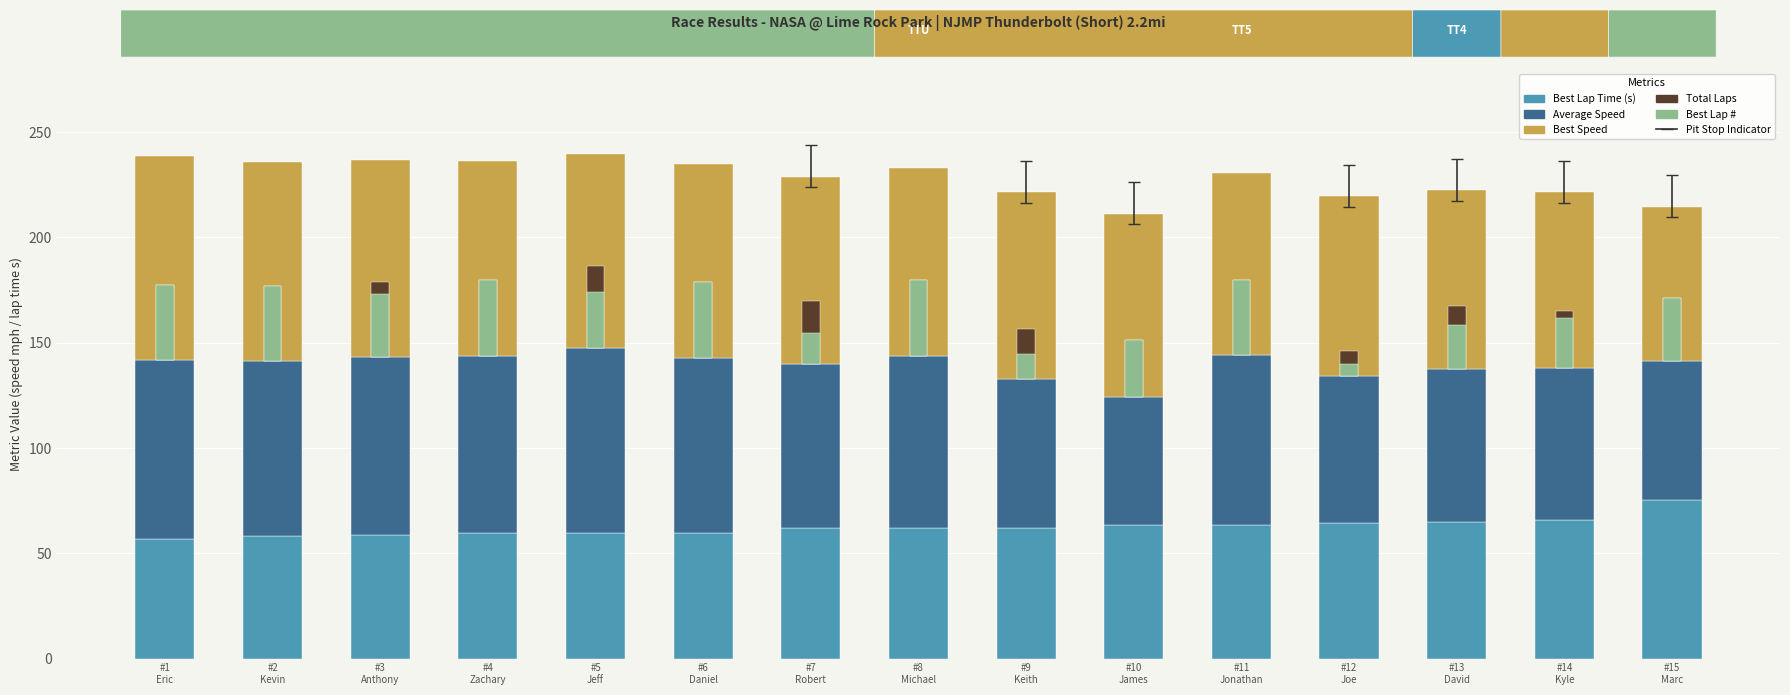

What is the difference between the highest and lowest values at #9
Keith?

76.7